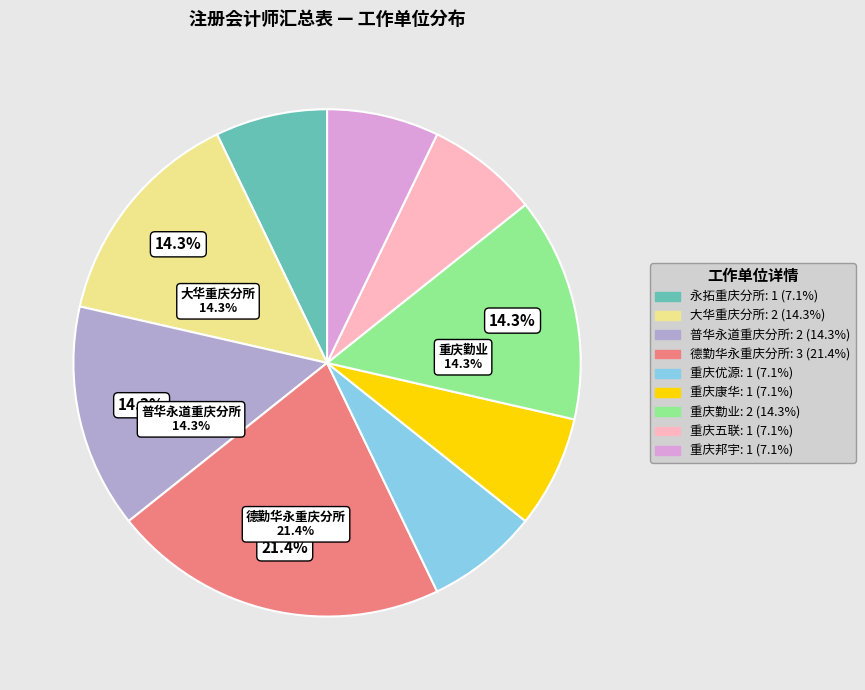

Does any single category account for the majority?

No